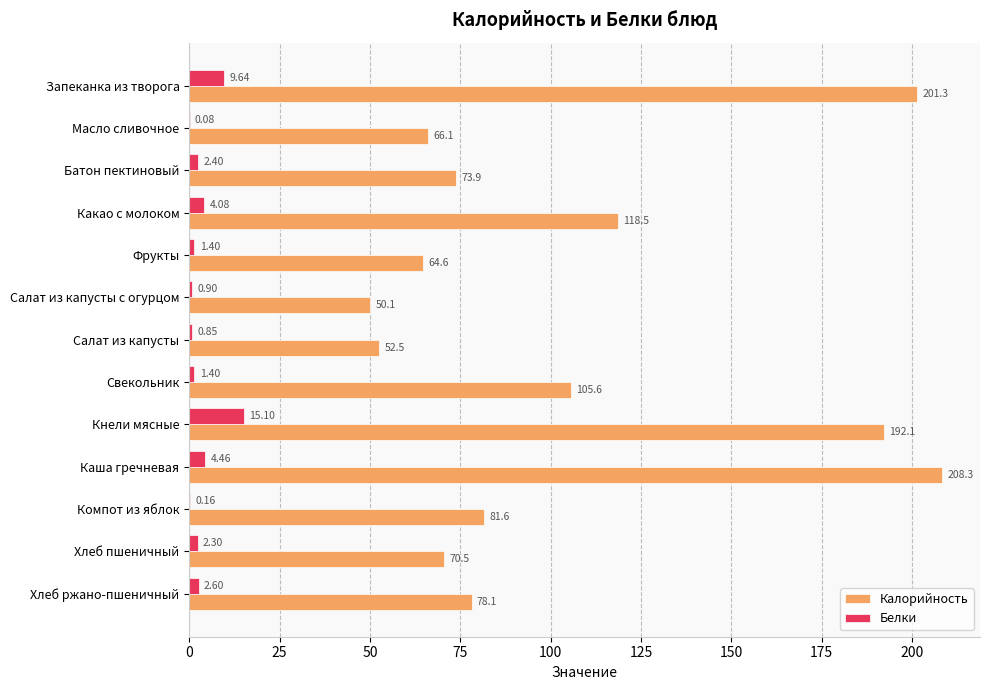

Between Запеканка из творога and Кнели мясные, which series saw the biggest shift?

Калорийность